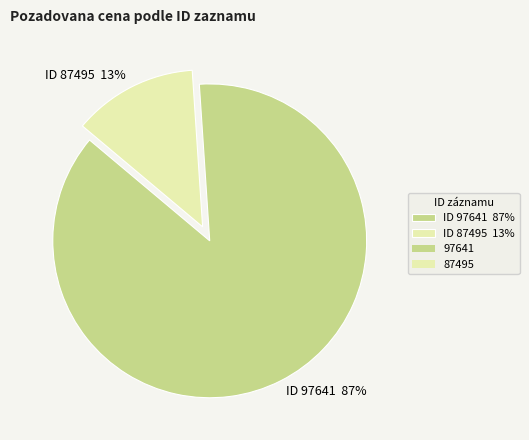

Which has a higher value, ID 87495 13% or ID 97641 87%?

ID 97641 87%